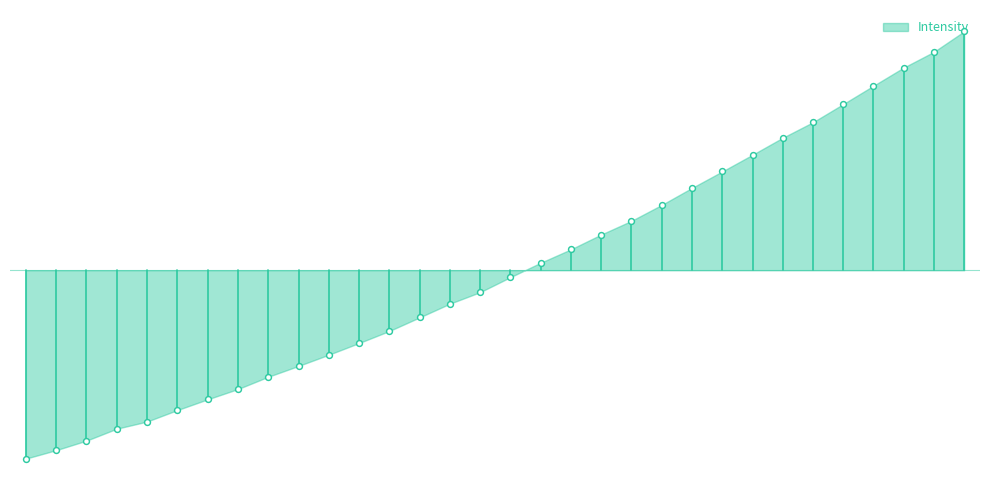

Between 222.8355 and 219.3979, which is larger?

222.8355